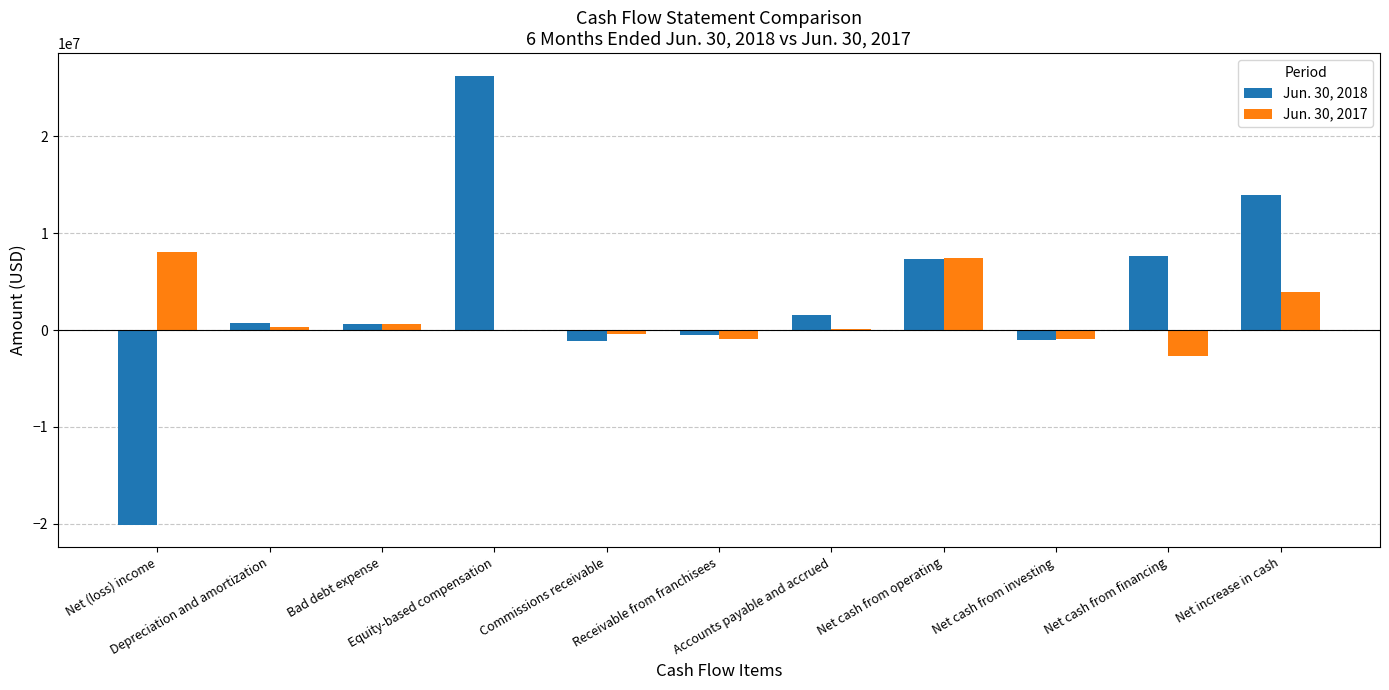

Count the number of data series in this chart.

2